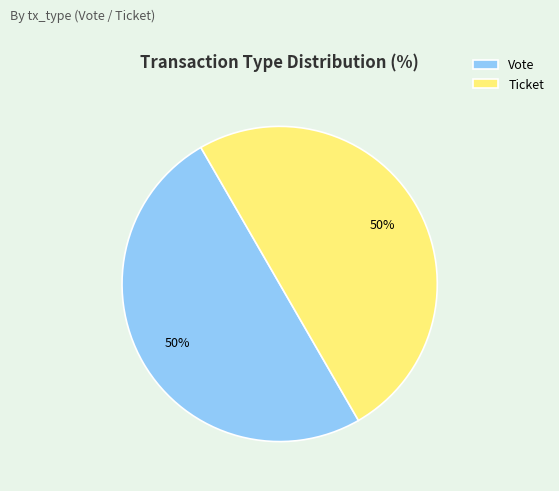

How many slices are in this pie chart?

2